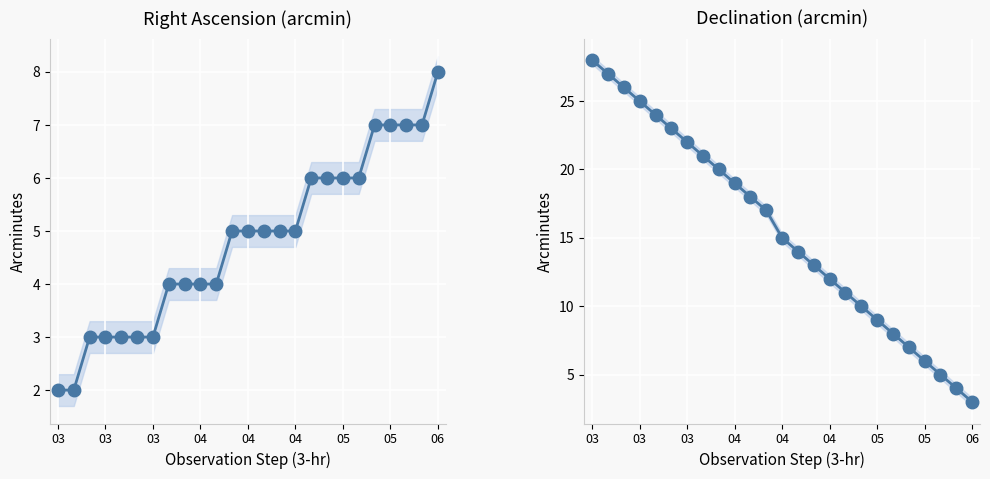

At which label is RA min closest to 5?

11